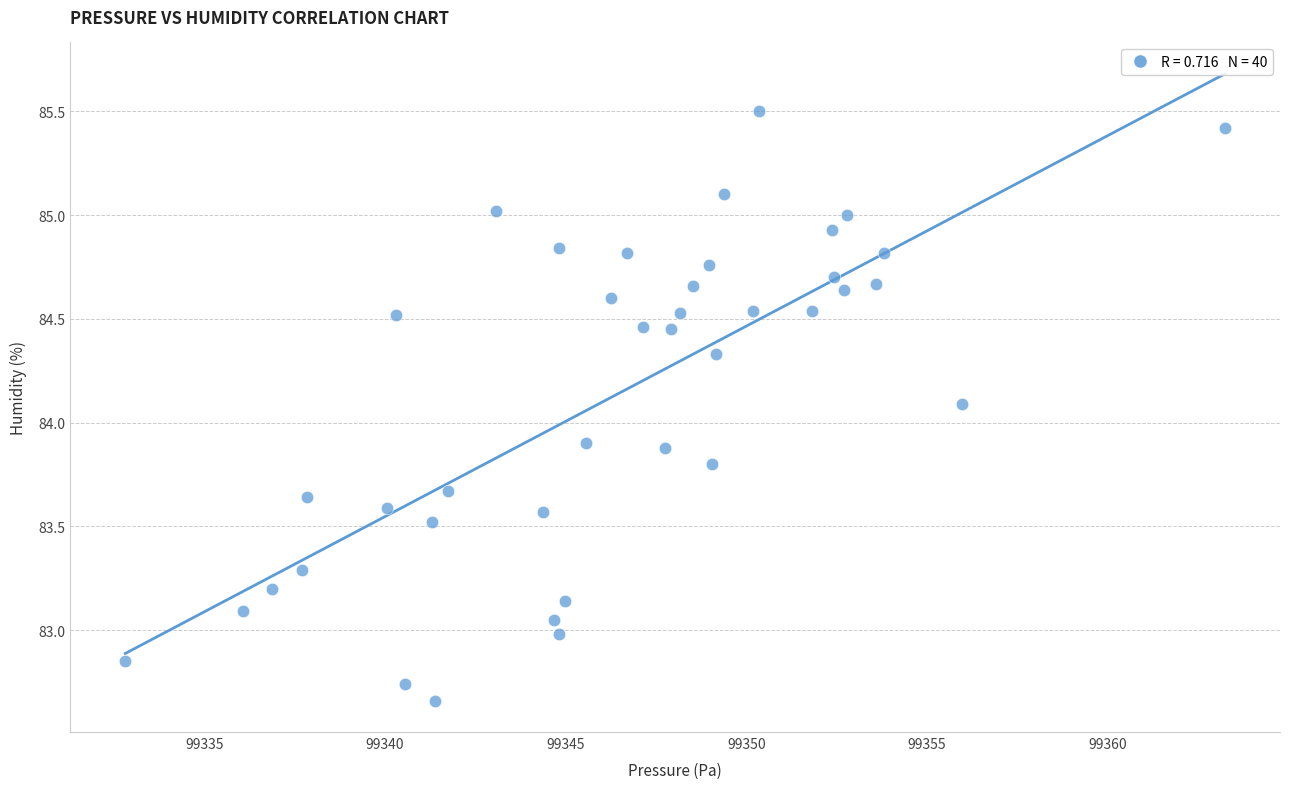

What is the range of X values (max minus min)?

30.4